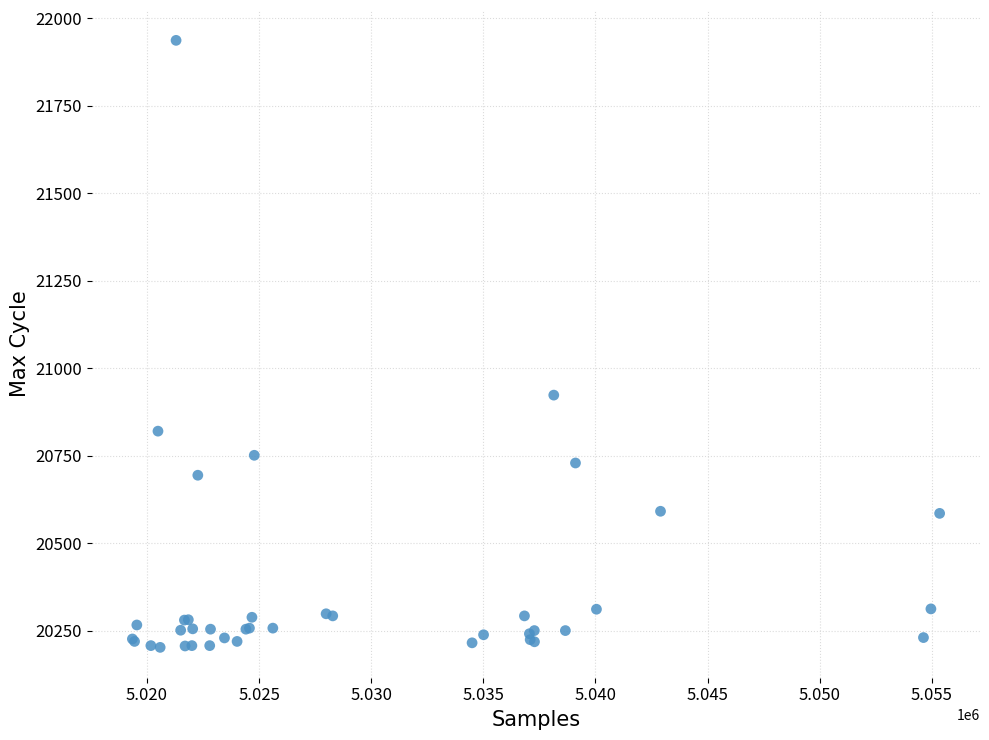

What Y value in the scatter plot is closest to 21069?

20923